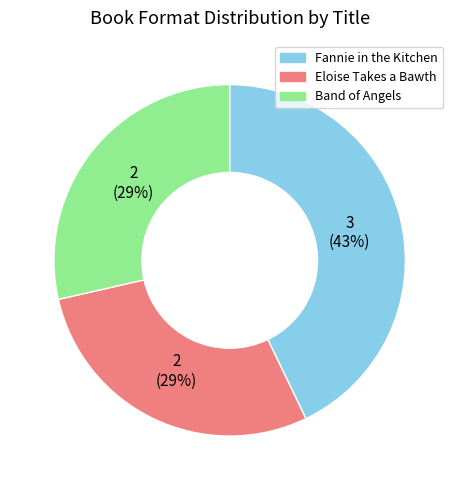

Which category has the biggest portion of the pie?

Fannie in the Kitchen